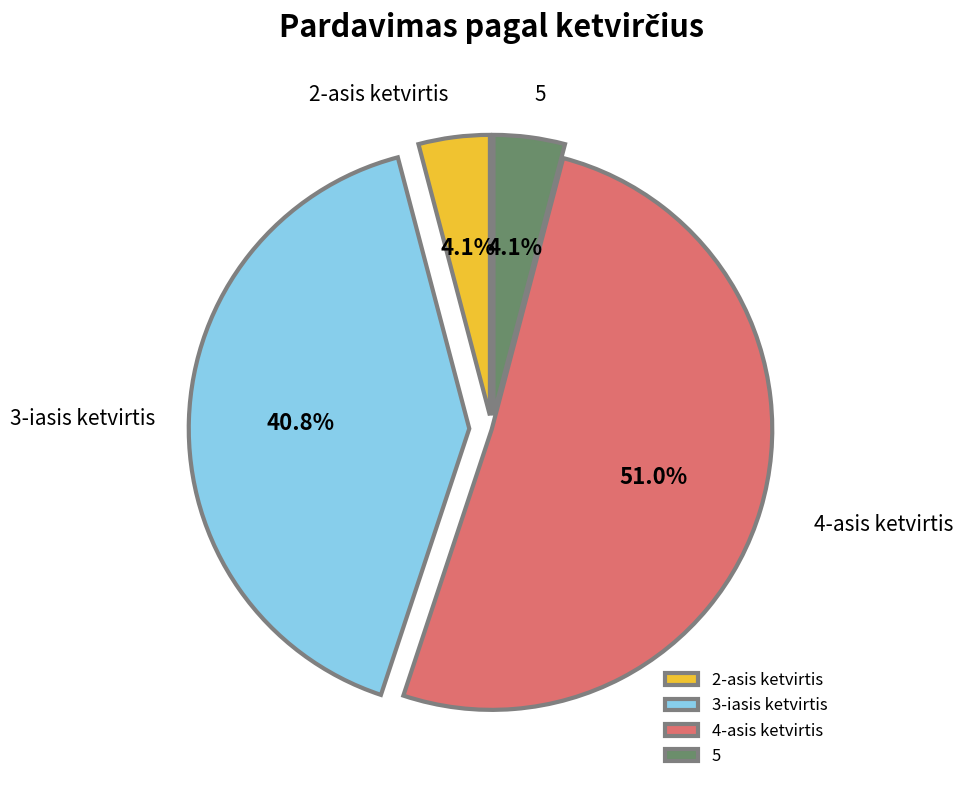

To the nearest percent, what is the difference between the largest and smallest slice percentages?

47%